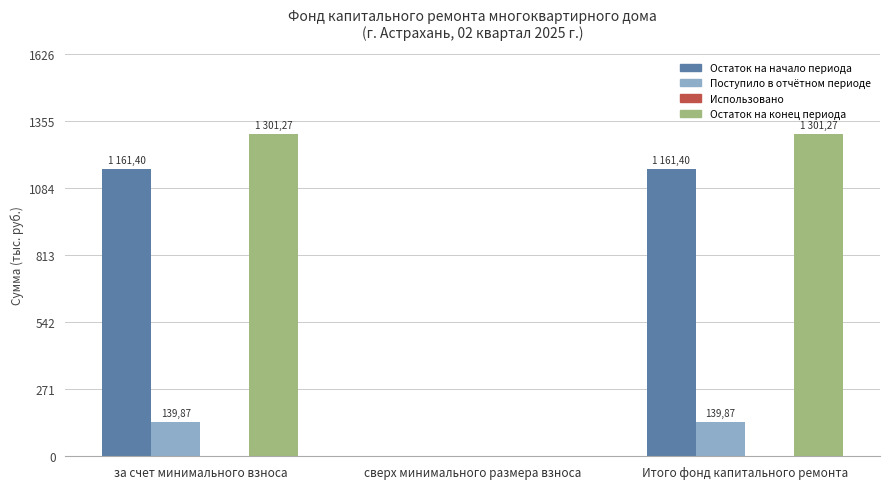

What is the sum of all Остаток на конец периода values?

2602.5